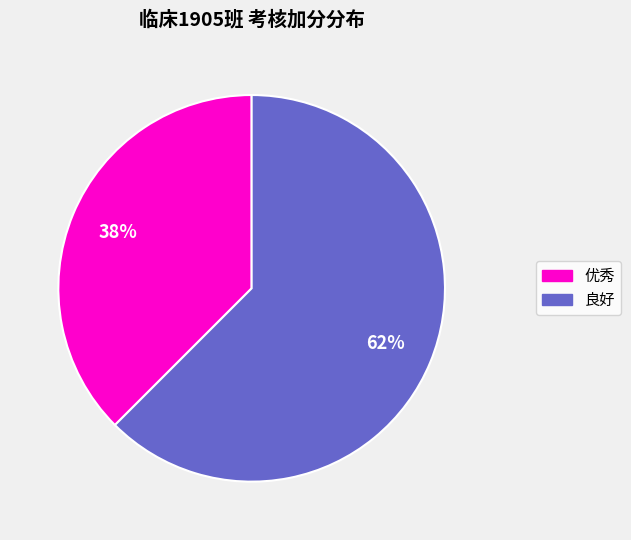

How many slices are in this pie chart?

2